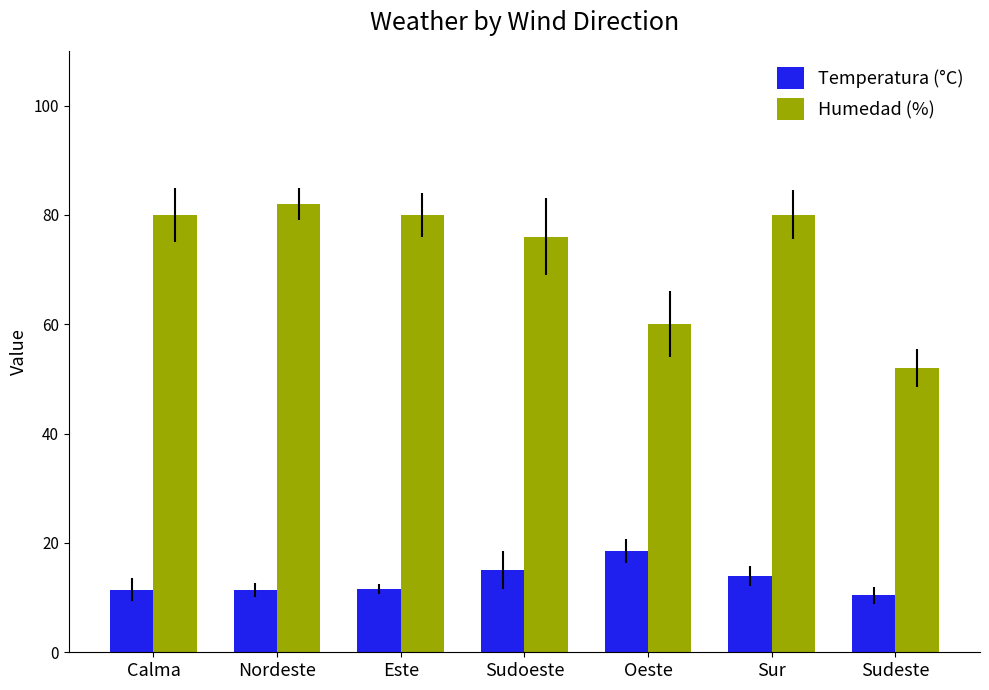

Where is Humedad (%) nearest to the value 67?

Oeste